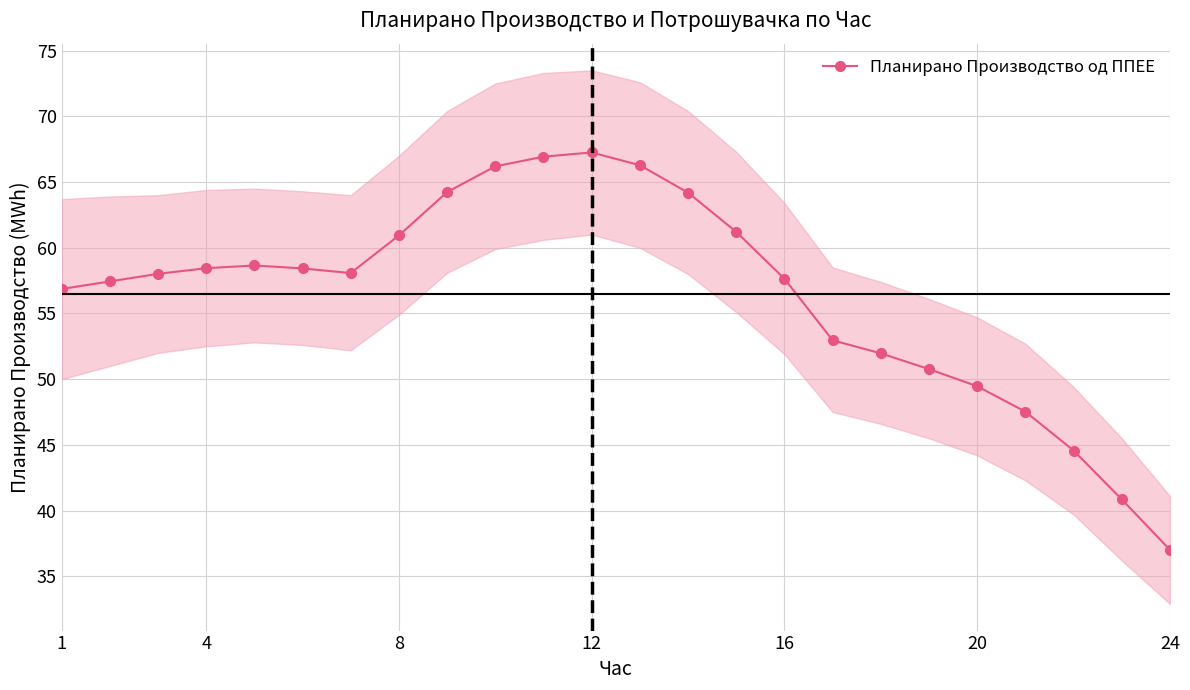

True or false: Планирано Производство од ППЕЕ has more than 0 interior local peaks.

True